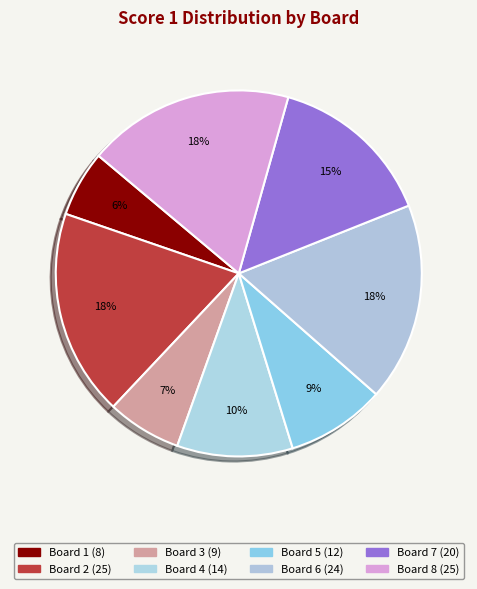

Count the number of slices in the pie.

8